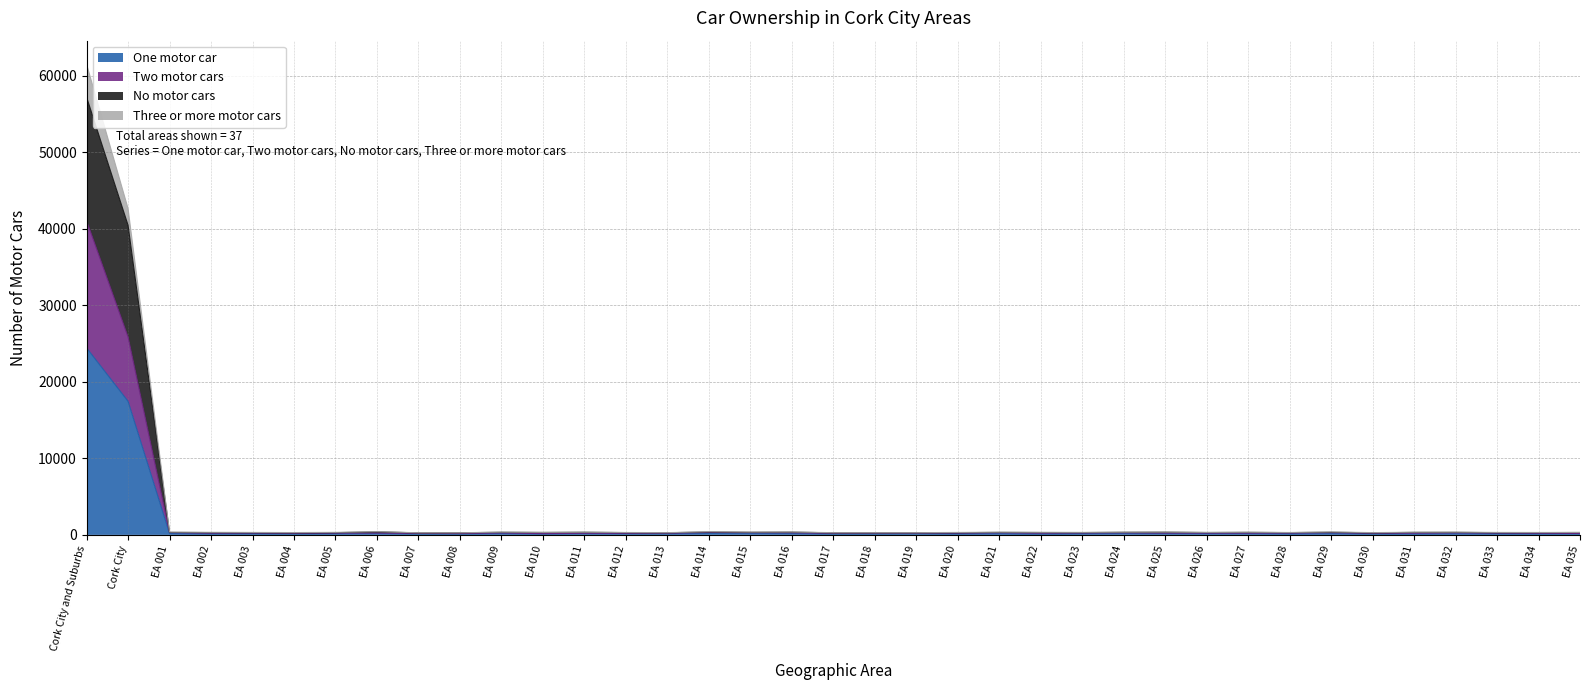

At which category is the sum across all series the highest?

Cork City and Suburbs